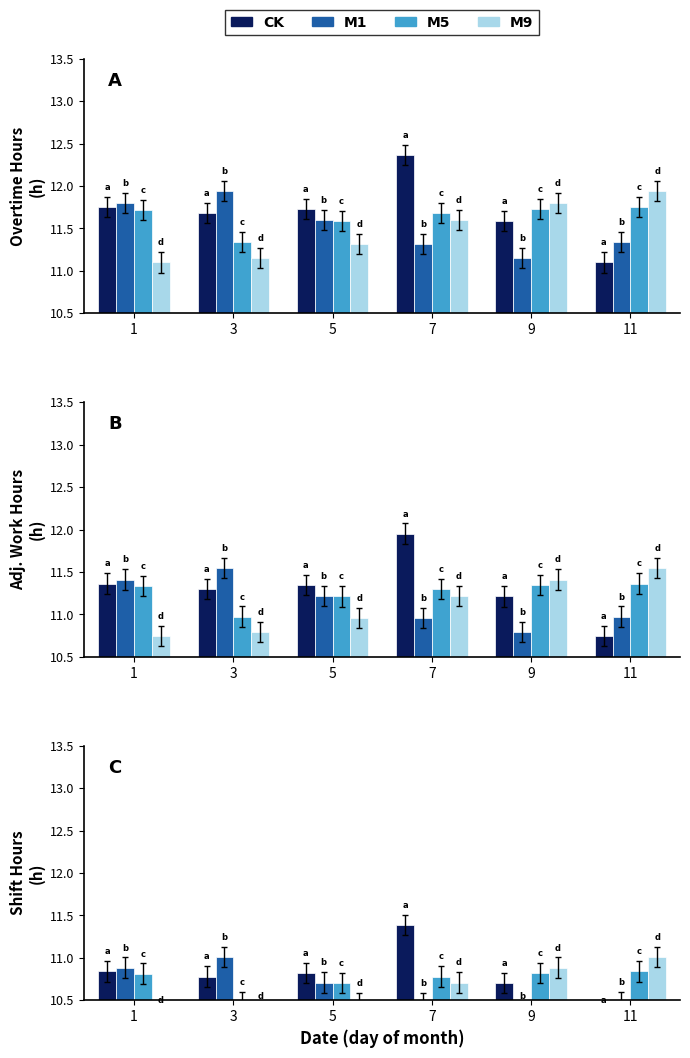

What are all the series names shown in the legend?

CK, M1, M5, M9